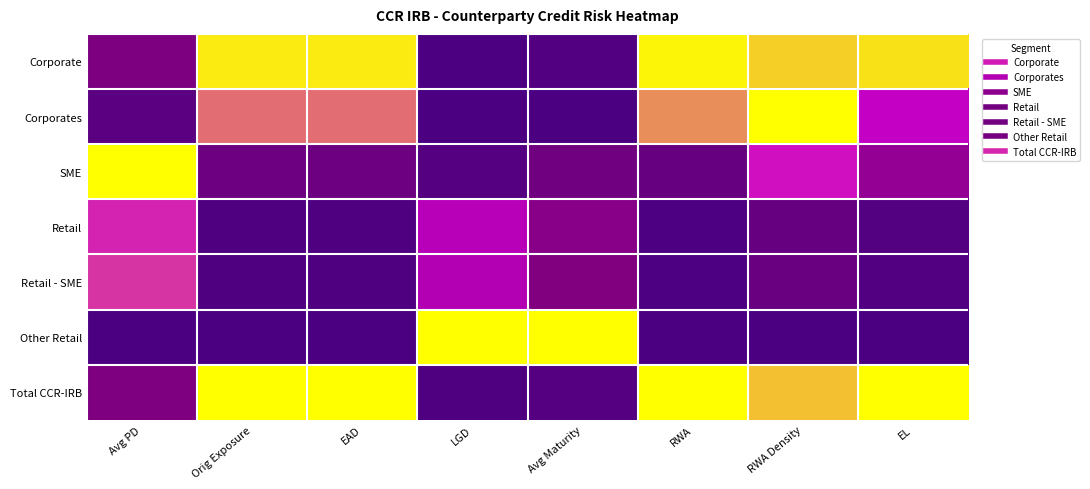

What is the maximum value shown in the chart?

1.0